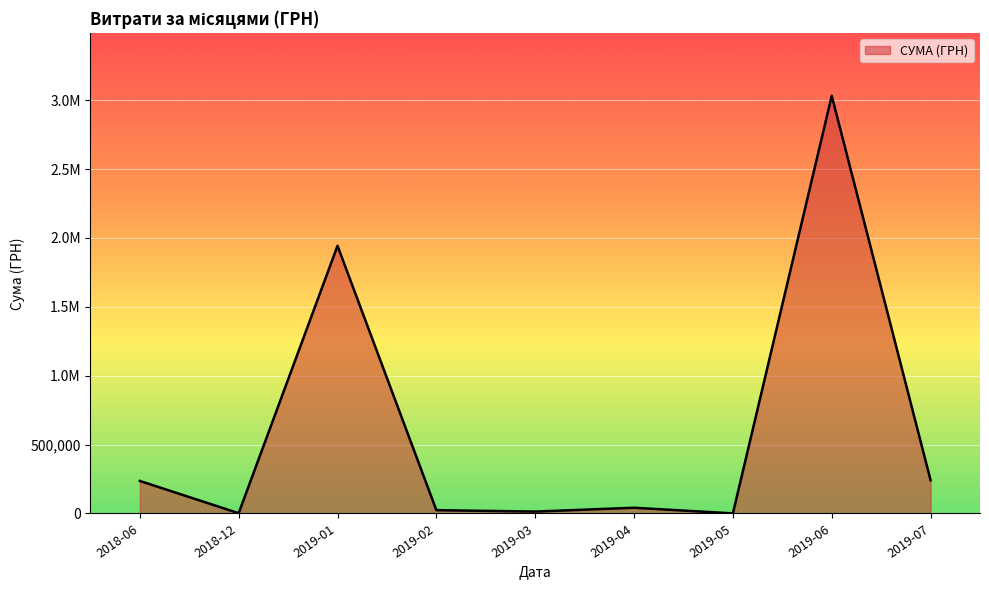

Is this an area chart (filled region under the line)?

Yes